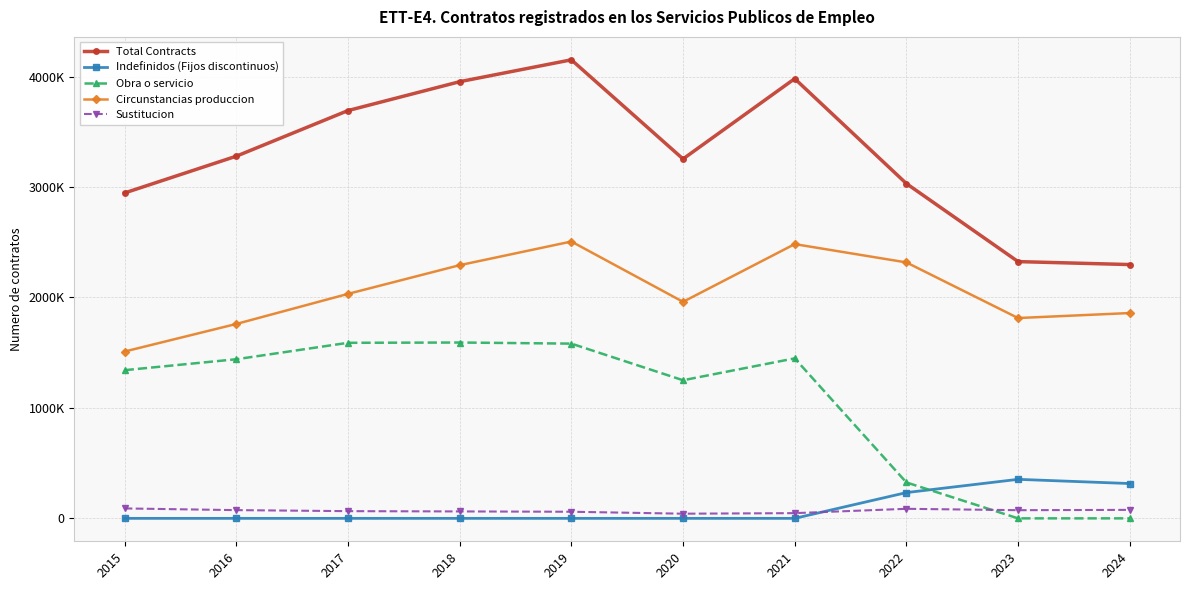

Is this an area chart (filled region under the line)?

No